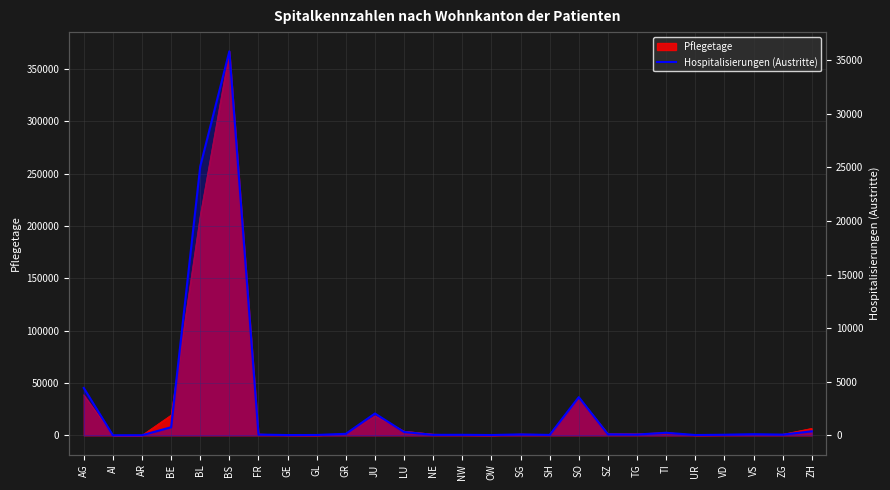

Rank the categories by value from lowest to highest.

AI, AR, GE, OW, UR, GL, SH, NE, NW, VD, ZG, FR, TG, SG, SZ, VS, GR, TI, LU, ZH, BE, JU, SO, AG, BL, BS